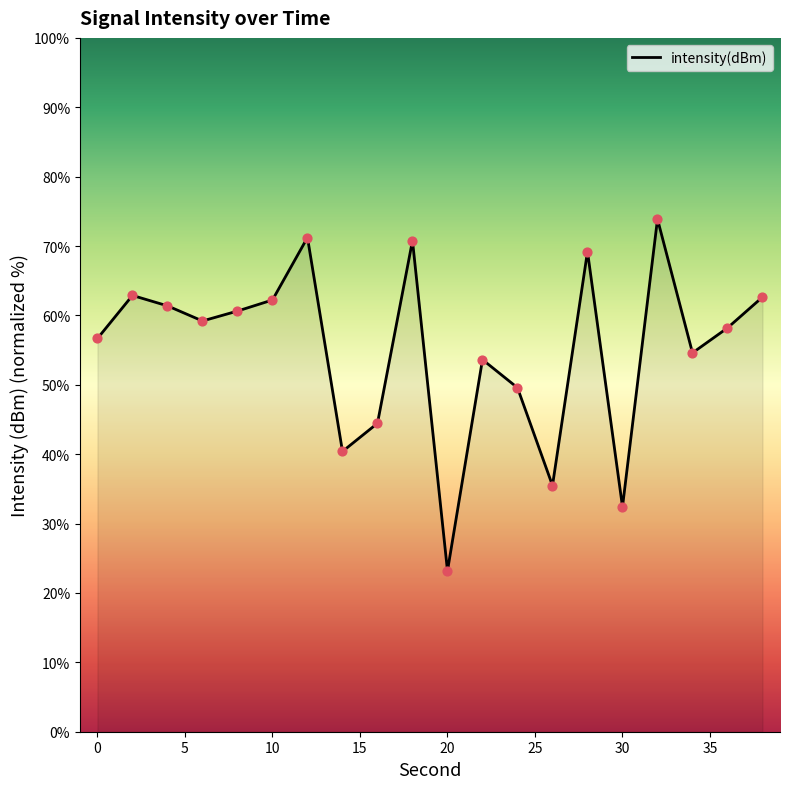

What is the smallest value displayed?

23.2